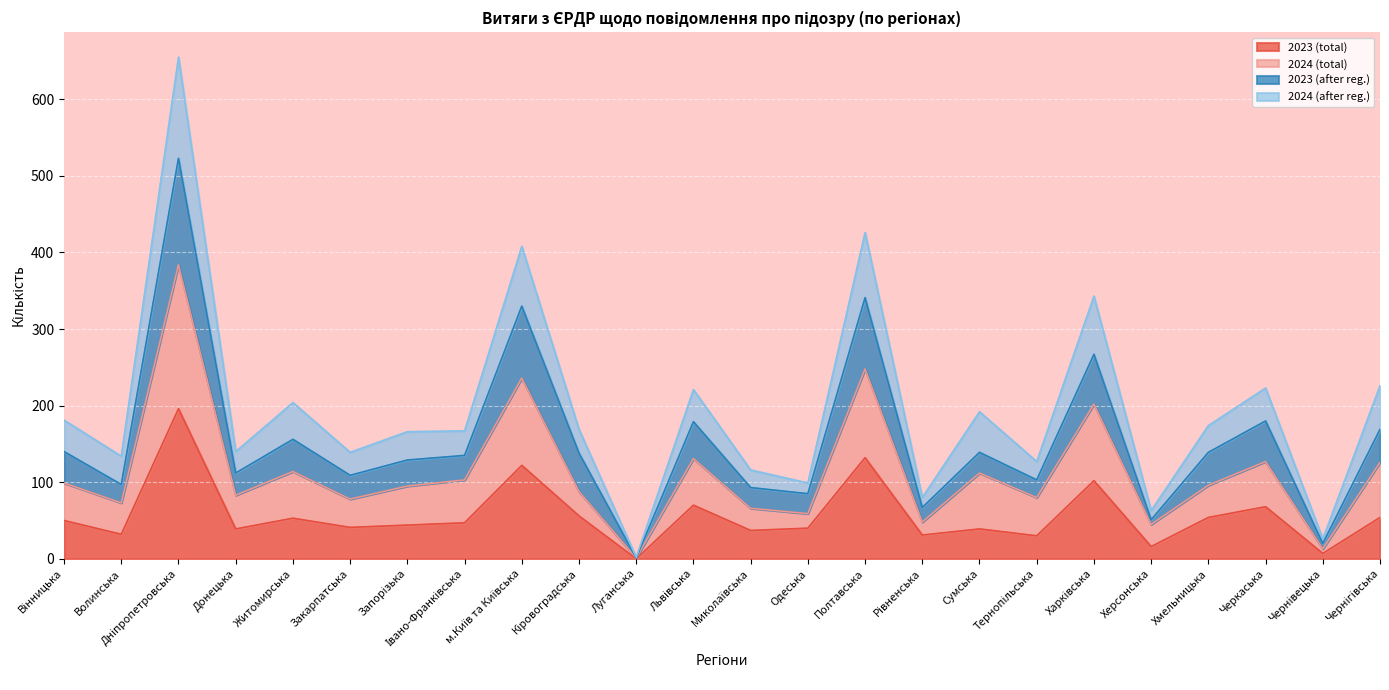

What is the average value of the 2024 (total) series?

113